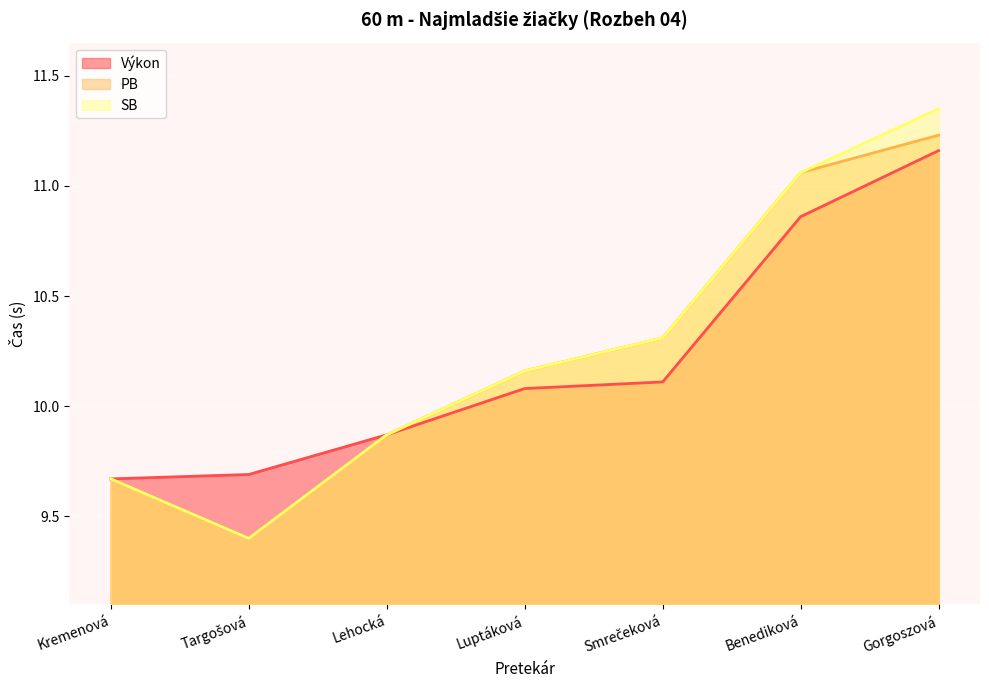

What are all the series names shown in the legend?

Výkon, PB, SB